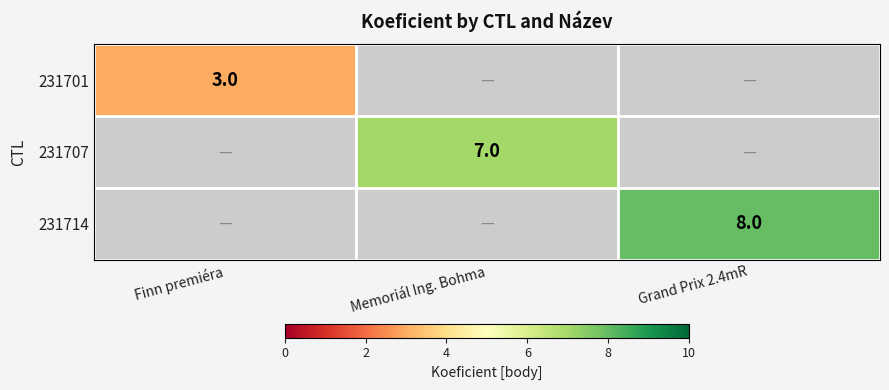

The value of 231701 at Finn premiéra is 3. True or false?

True